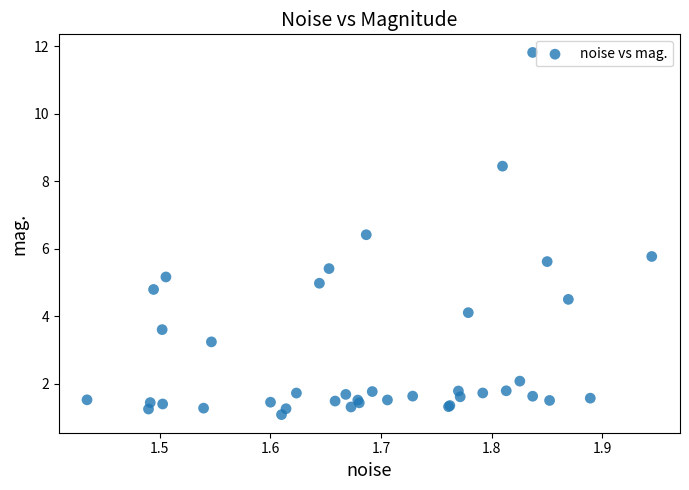

What Y value in the scatter plot is closest to 6?

5.8